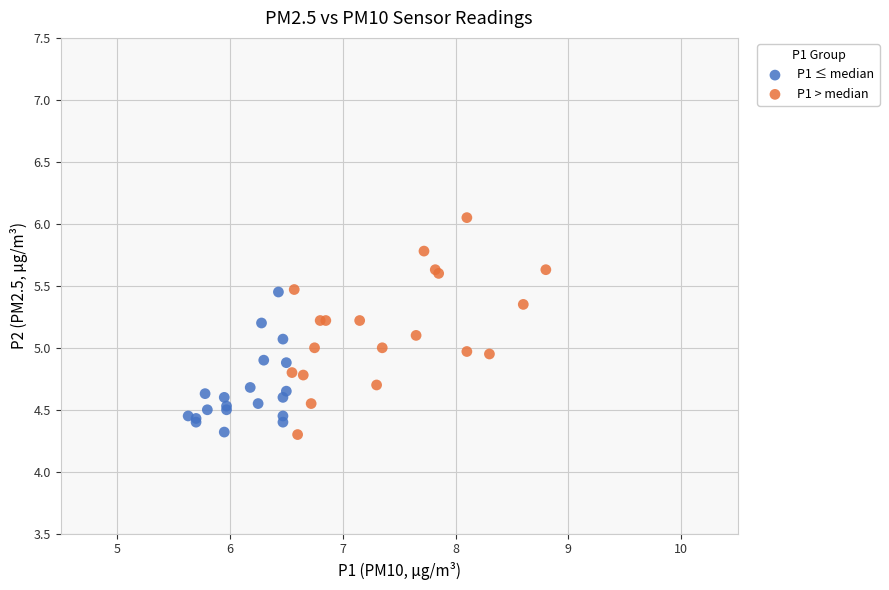

Which series contains the highest Y value?

P1 > median